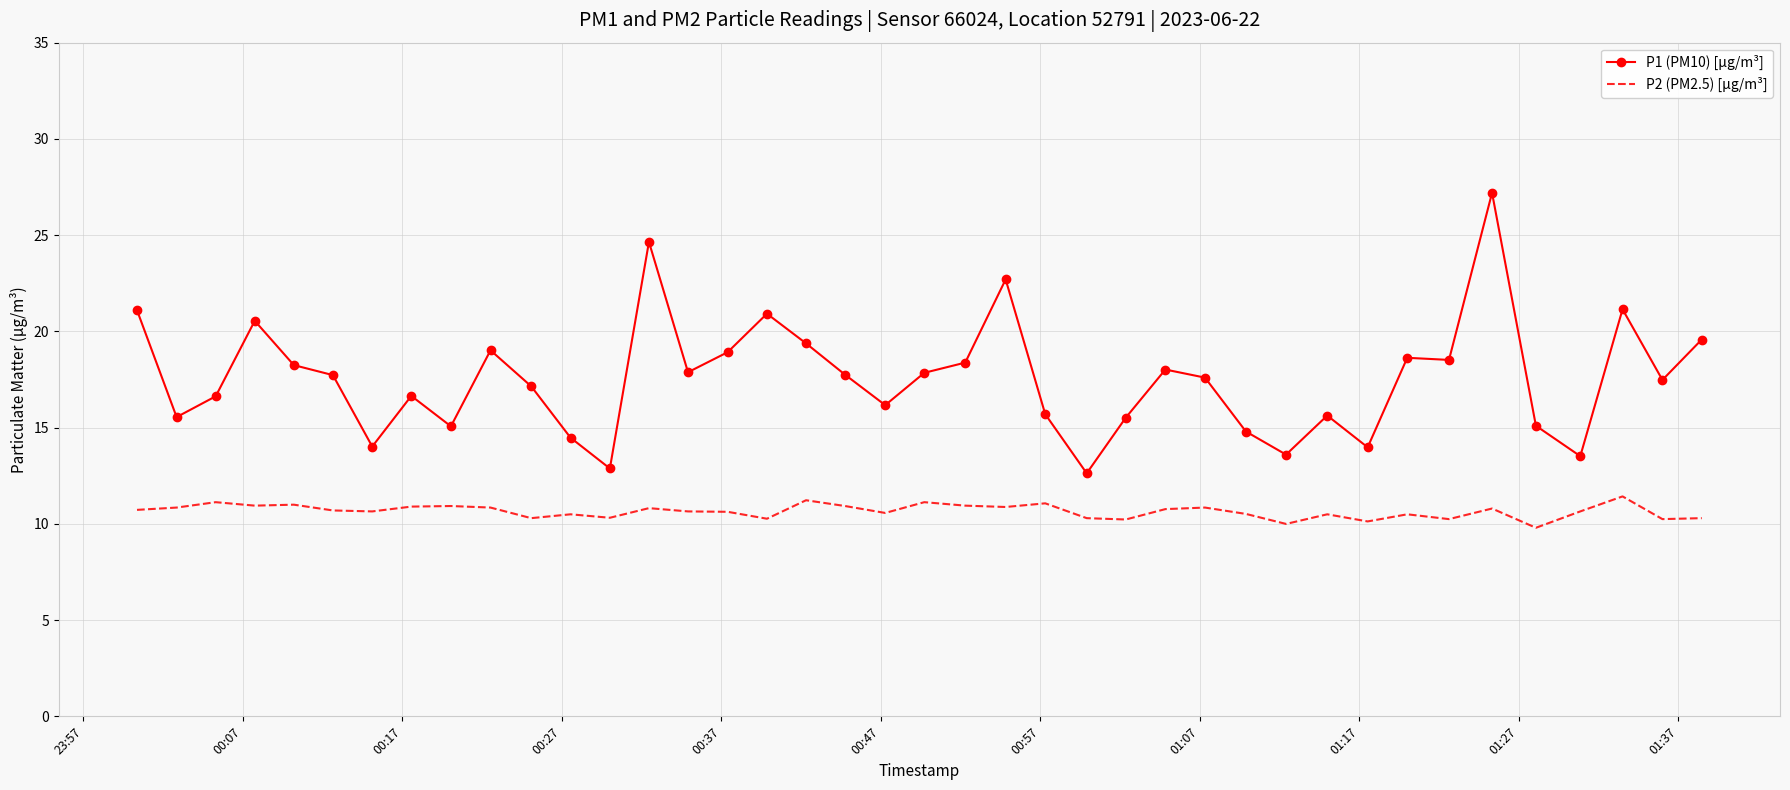

What is the smallest value displayed?

9.8